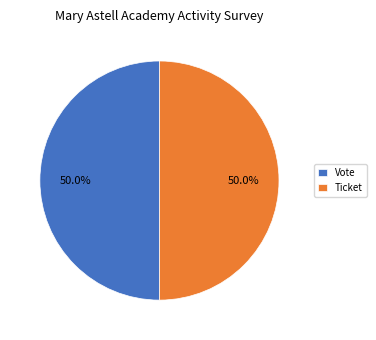

What portion of the pie excludes Ticket?

50.0%